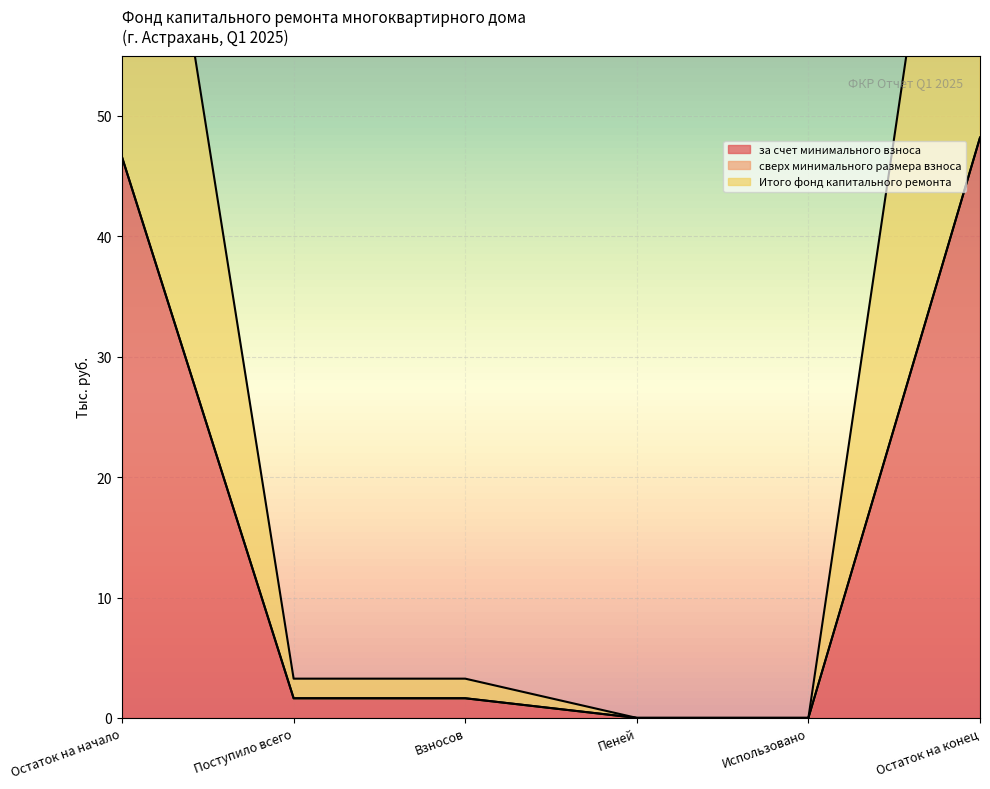

Between Взносов and Поступило всего, which is larger?

Взносов